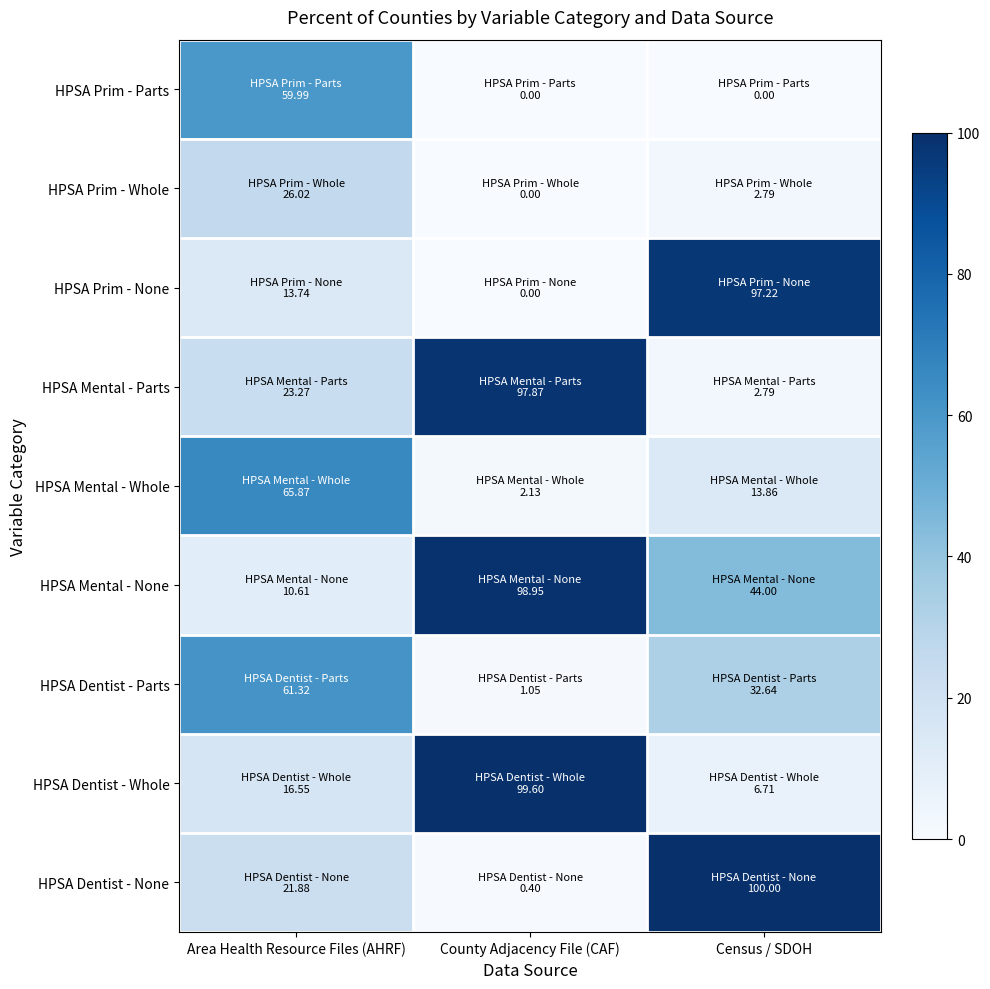

Which category has the highest value across all series?

Census / SDOH